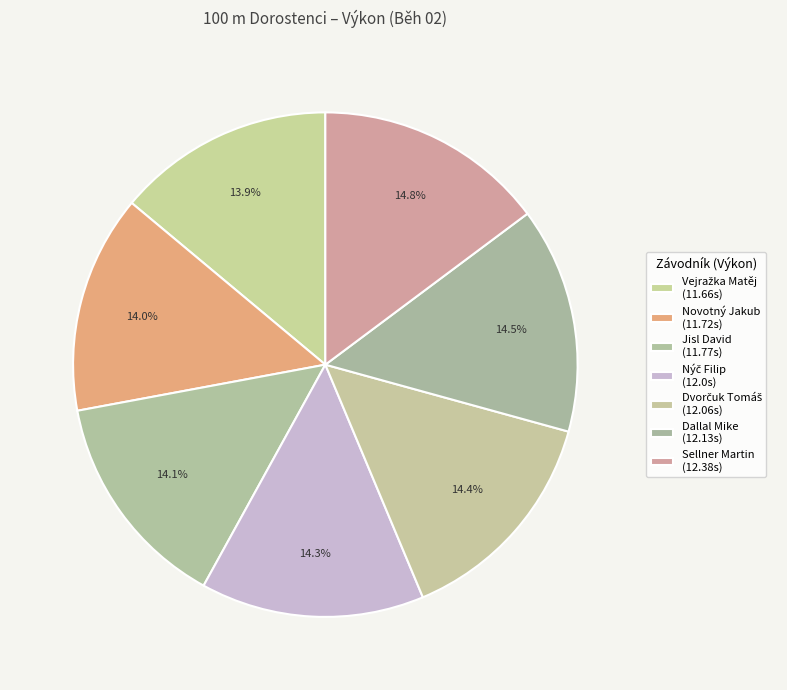

Rank the categories by value from highest to lowest.

Sellner Martin, Dallal Mike, Dvorčuk Tomáš, Nýč Filip, Jisl David, Novotný Jakub, Vejražka Matěj